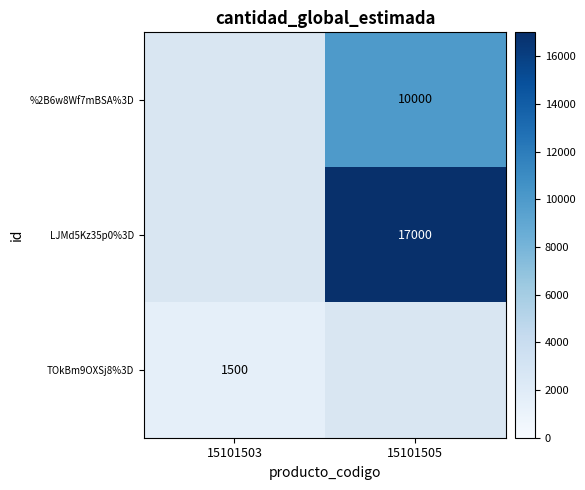

True or false: LJMd5Kz35p0%3D has a value of 17000 at 15101505.

True